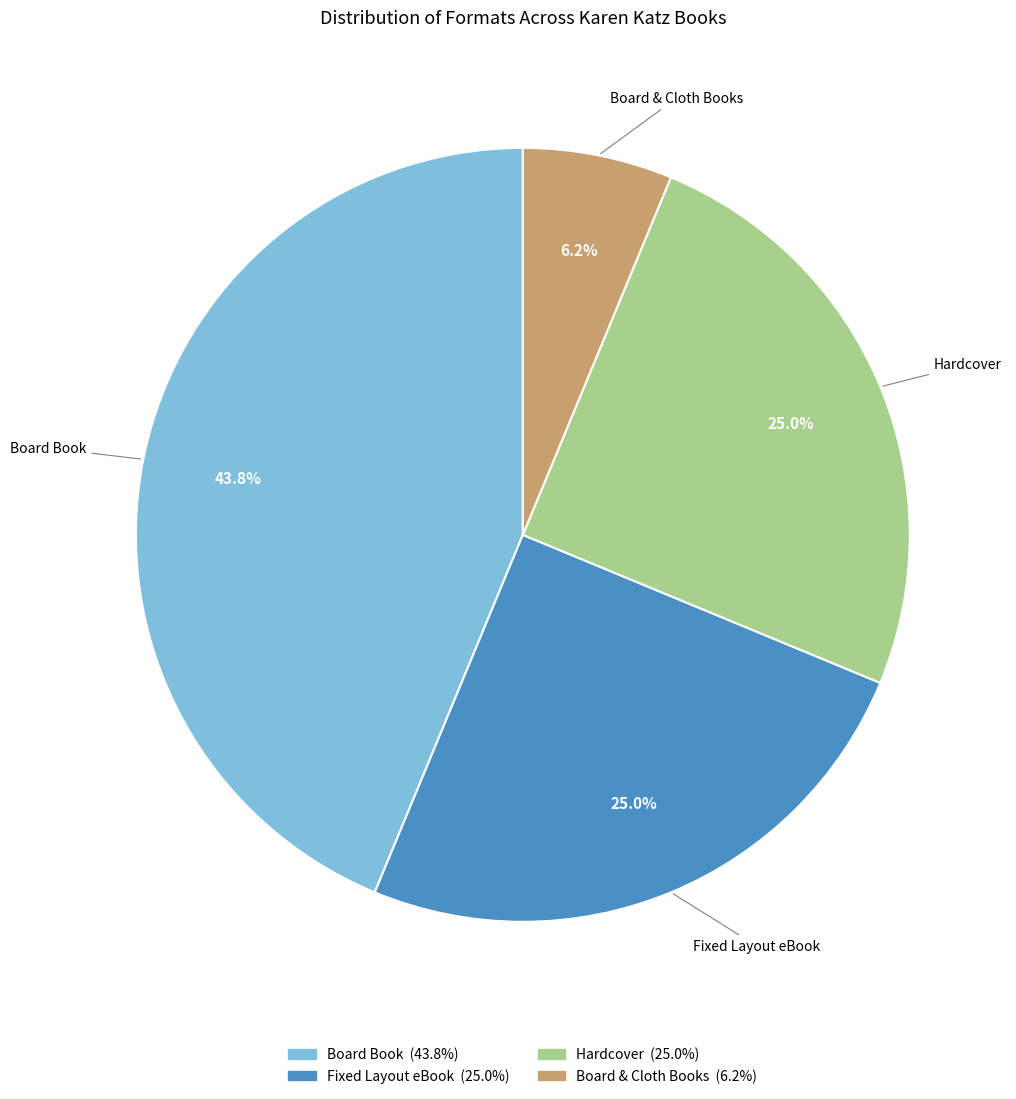

Between Fixed Layout eBook and Board & Cloth Books, which is larger?

Fixed Layout eBook